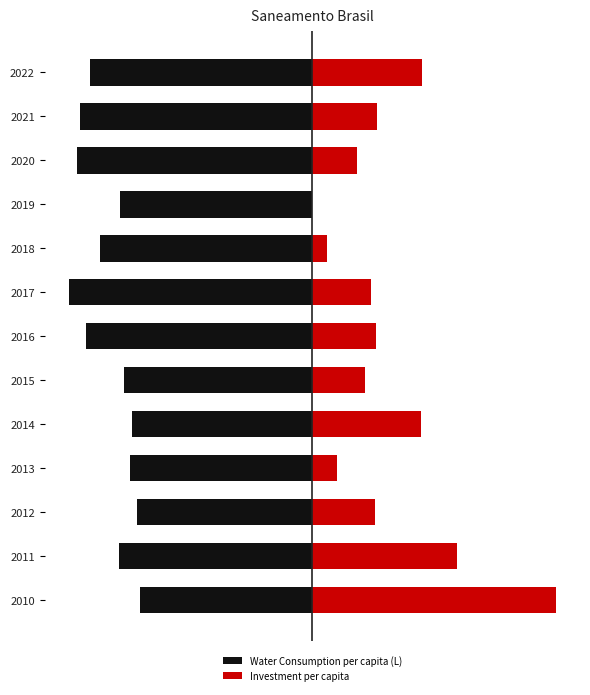

Rank the series by their average value, from highest to lowest.

Investment per capita, Water Consumption per capita (L)